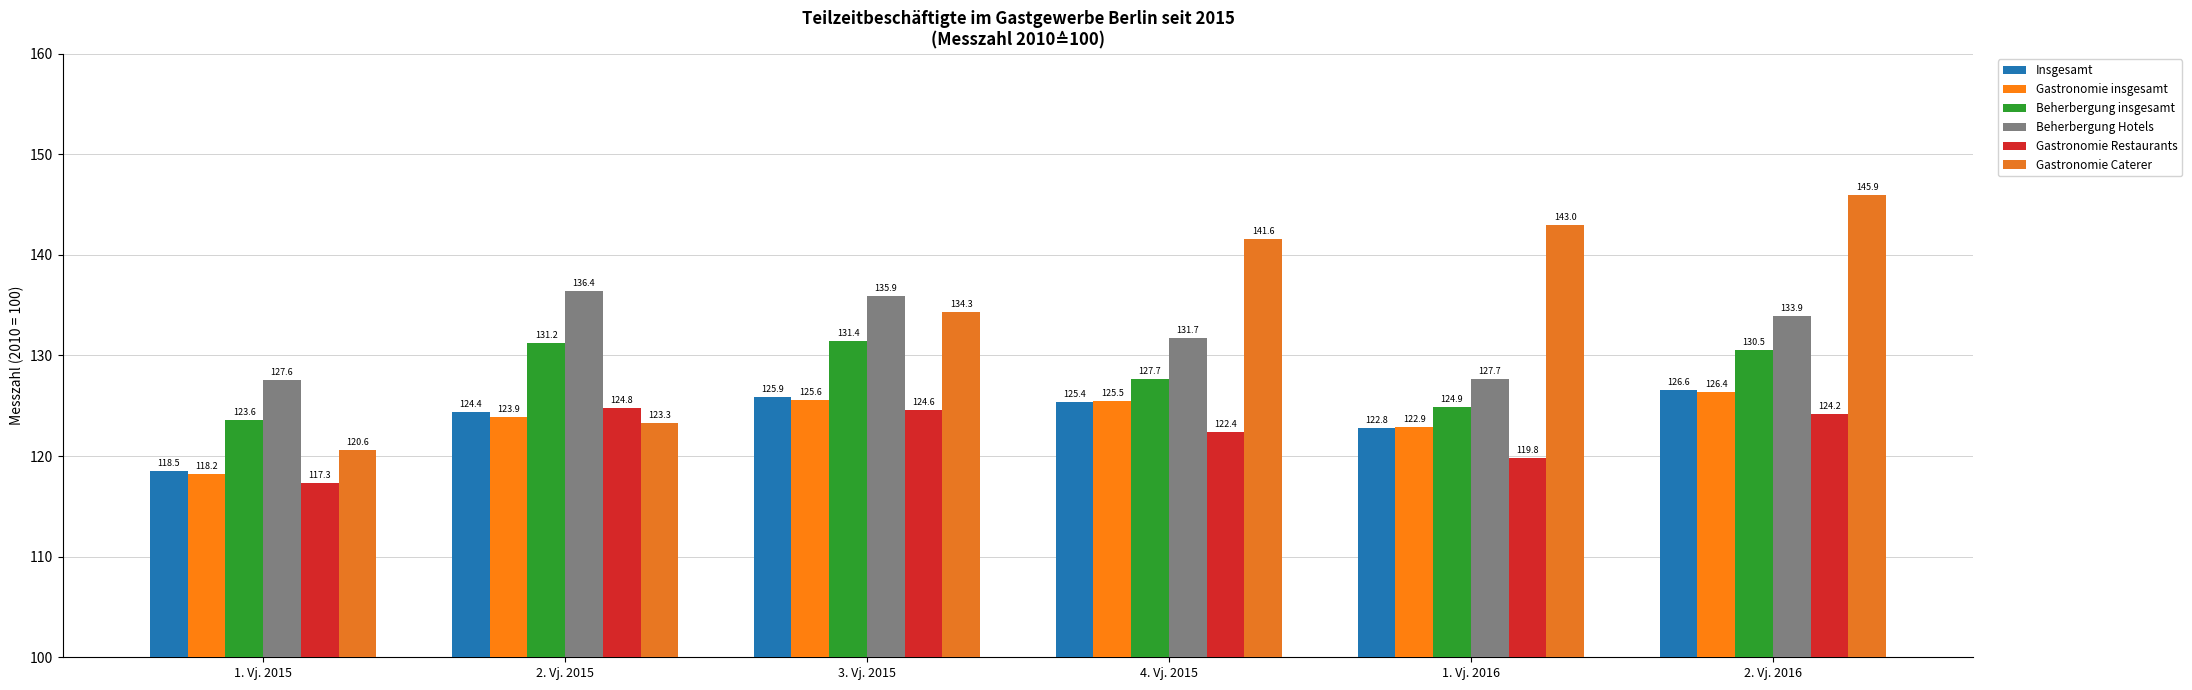

Which series changed the most between 1. Vj. 2015 and 4. Vj. 2015?

Gastronomie Caterer